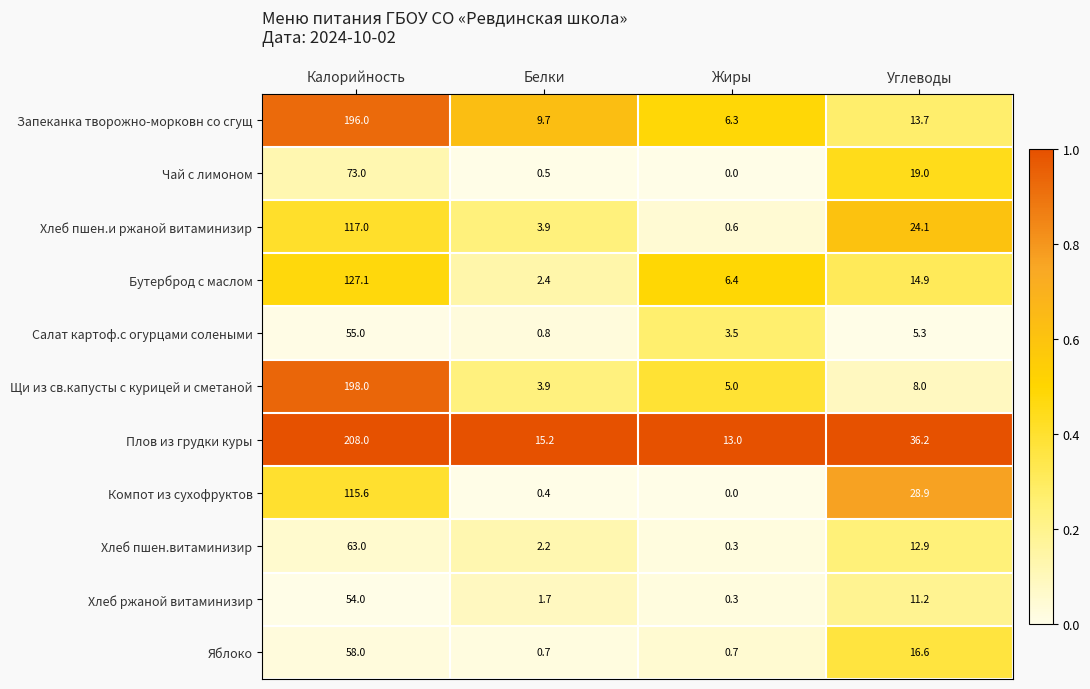

List the series in order of their peak value, lowest first.

Хлеб ржаной витаминизир, Салат картоф.с огурцами солеными, Яблоко, Хлеб пшен.витаминизир, Чай с лимоном, Компот из сухофруктов, Хлеб пшен.и ржаной витаминизир, Бутерброд с маслом, Запеканка творожно-морковн со сгущ, Щи из св.капусты с курицей и сметаной, Плов из грудки куры